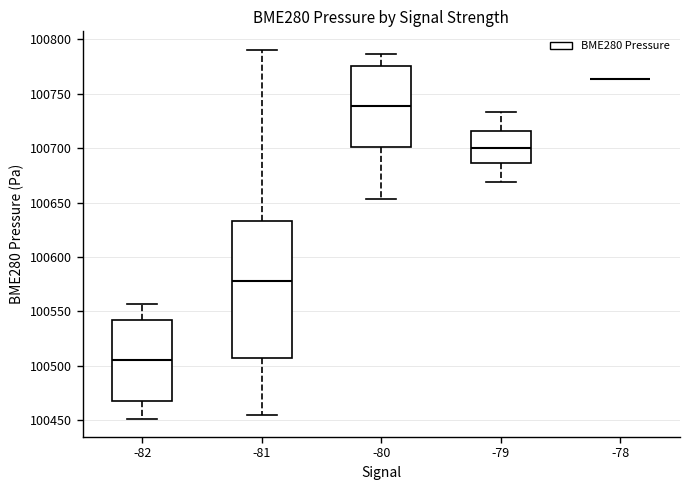

Reading left to right, transcribe this box plot: for each box, give where its median line is, the range the box spans, and where its two whiskers end, as read against the y-axis. The values are not printed on the chart, so give them approximately, as read against the axis.

-82: median 100505, box 100470 to 100540, whiskers 100450 to 100555
-81: median 100580, box 100505 to 100635, whiskers 100455 to 100790
-80: median 100740, box 100700 to 100775, whiskers 100655 to 100785
-79: median 100700, box 100685 to 100715, whiskers 100670 to 100735
-78: box collapsed to a line at 100765, whiskers 100765 to 100765